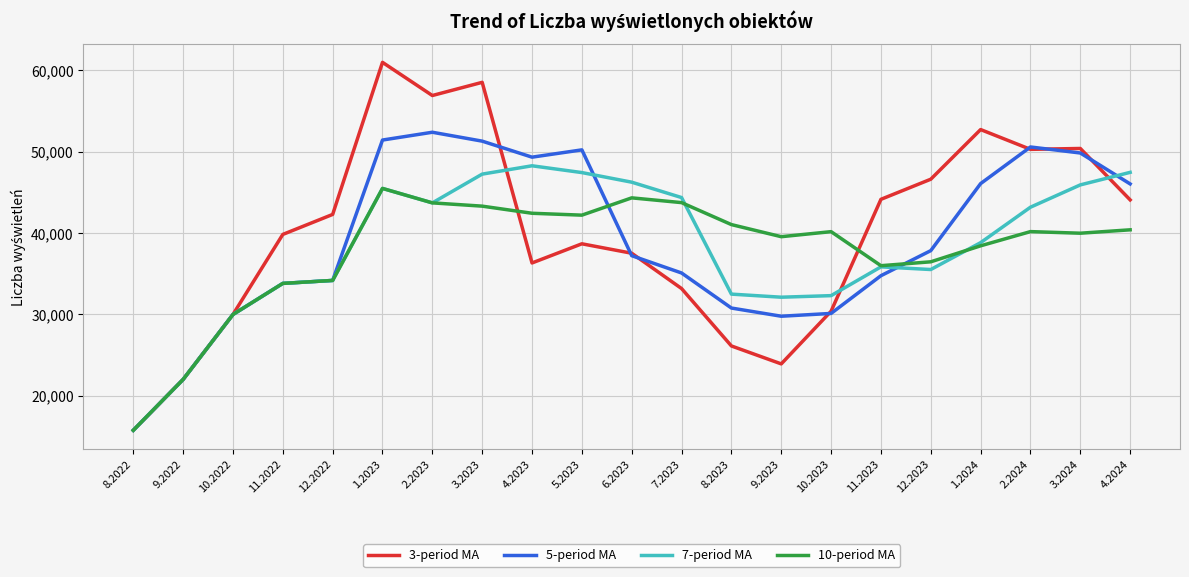

Is it true that 3-period MA equals 30379.3 at 10.2023?

True